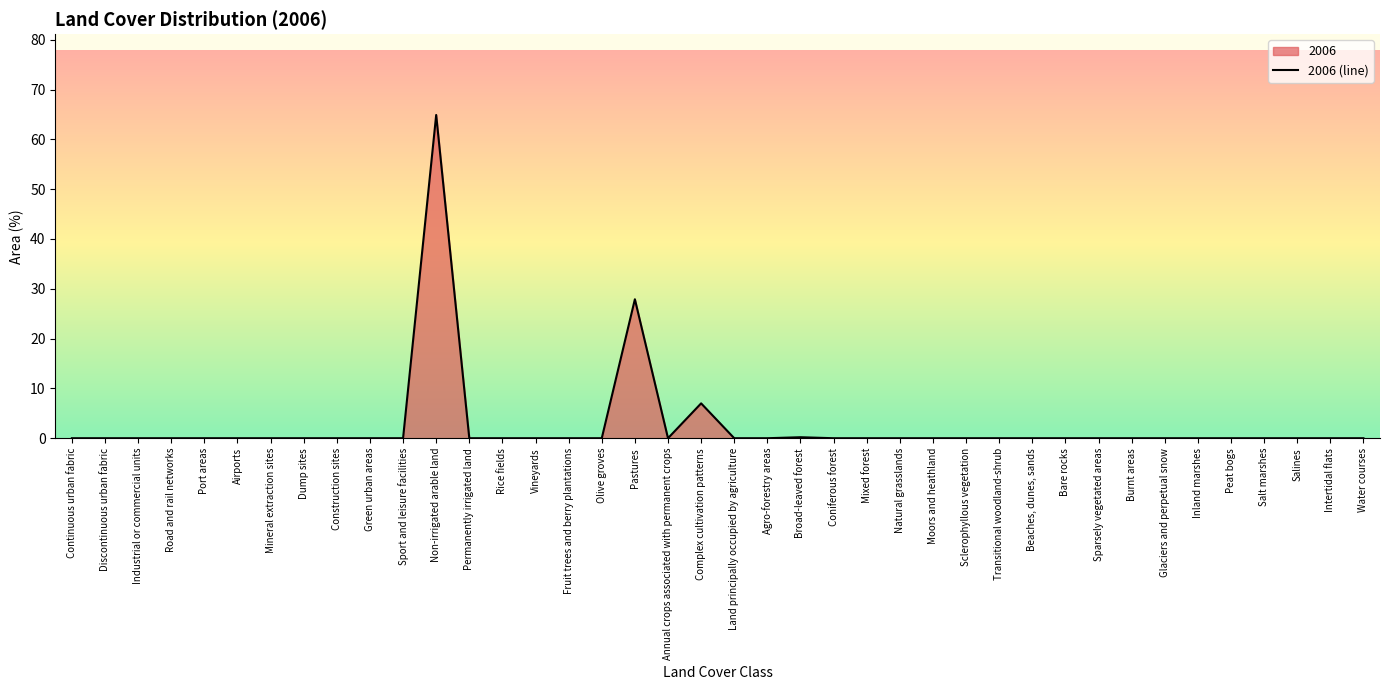

Is it true that the value at Fruit trees and berry plantations is 0.0?

True